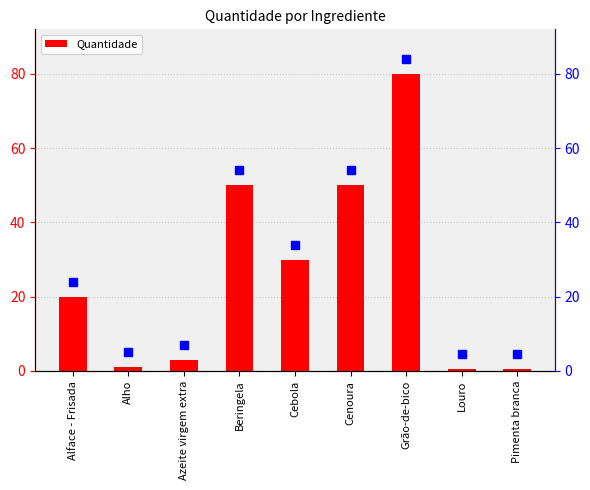

Rank the categories by value from highest to lowest.

Grão-de-bico, Beringela, Cenoura, Cebola, Alface - Frisada, Azeite virgem extra, Alho, Louro, Pimenta branca